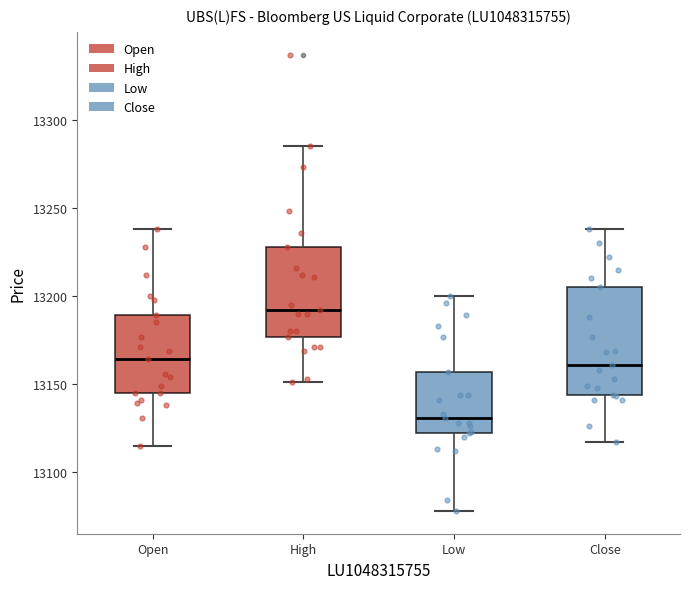

Reading left to right, read every box against the y-axis: the position of its median line, the range the box covers, and the ends of its whiskers. The values are not printed on the chart, so give them approximately, as read against the axis.

Open: median 13165, box 13145 to 13190, whiskers 13115 to 13240
High: median 13190, box 13175 to 13230, whiskers 13150 to 13285
Low: median 13130, box 13120 to 13155, whiskers 13080 to 13200
Close: median 13160, box 13145 to 13205, whiskers 13115 to 13240